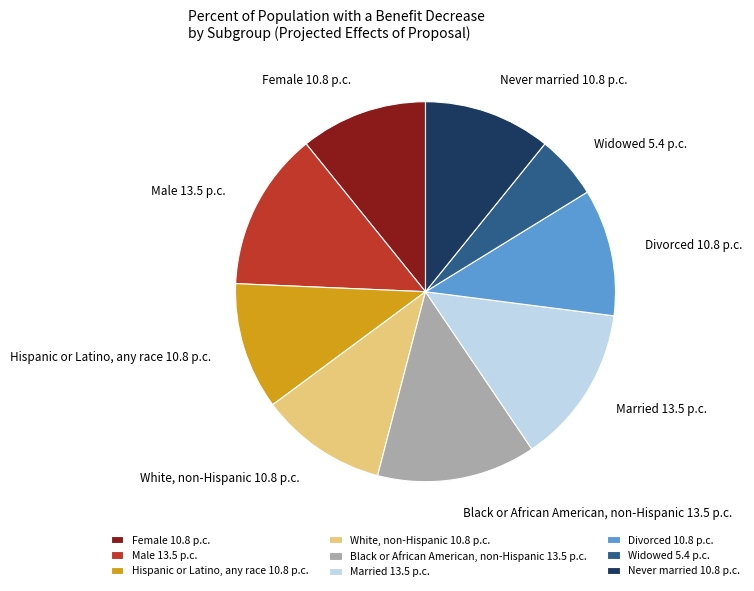

Is it true that White, non-Hispanic is 1% of the pie?

False